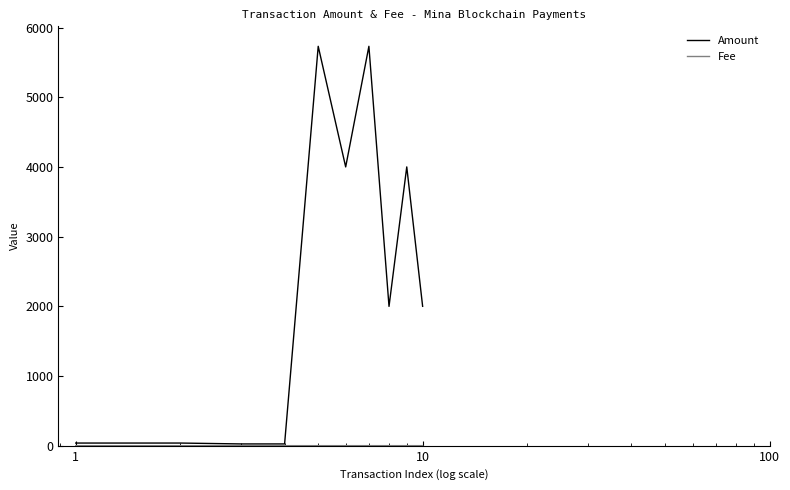

In Amount, how many points are higher than both neighbors (excluding endpoints)?

4